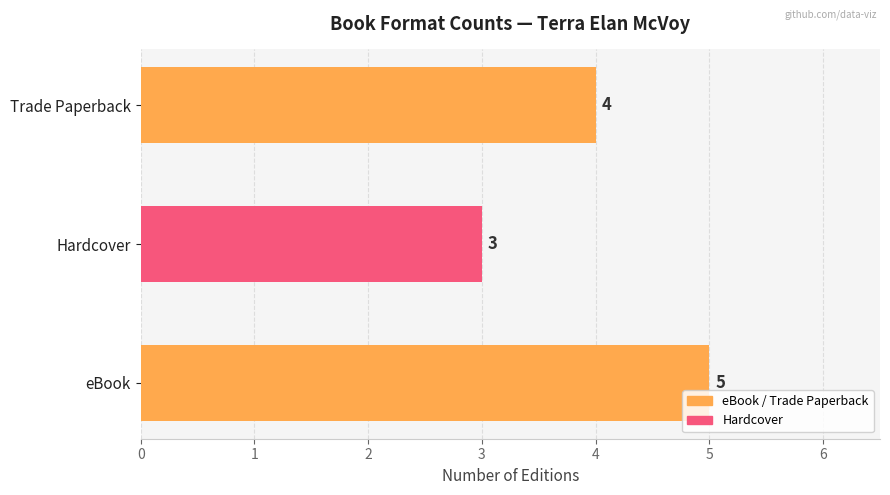

The value at Hardcover is 5. True or false?

False